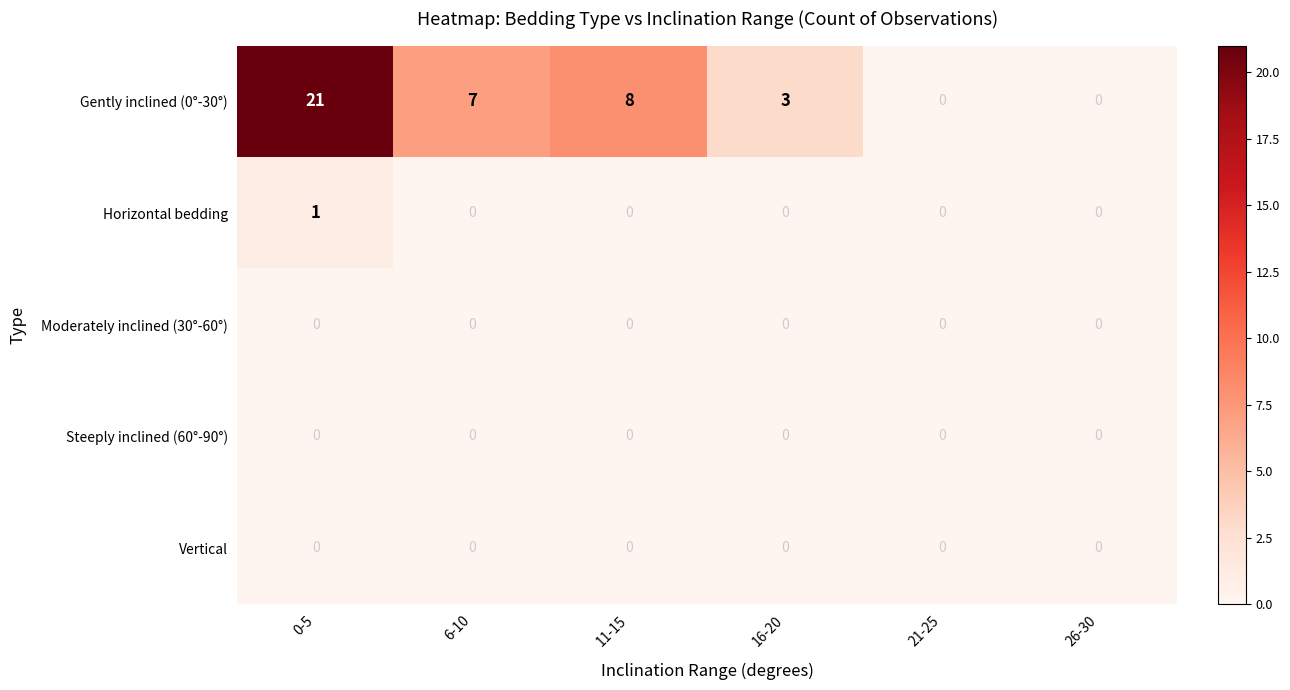

Reading right to left, what are all the values shown in this chart?

Gently inclined (0°-30°): 0	0	3	8	7	21
Horizontal bedding: 0	0	0	0	0	1
Moderately inclined (30°-60°): 0	0	0	0	0	0
Steeply inclined (60°-90°): 0	0	0	0	0	0
Vertical: 0	0	0	0	0	0